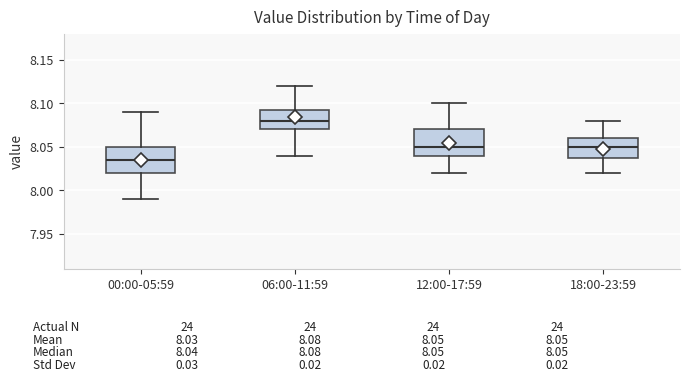

Which box has the lowest median line?

00:00-05:59